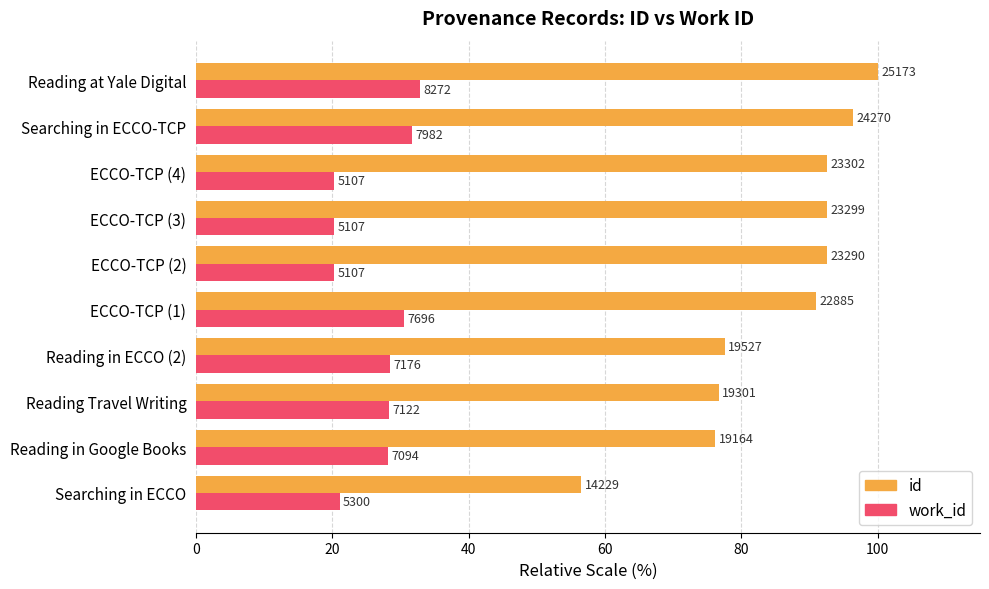

What are all the series names shown in the legend?

id, work_id